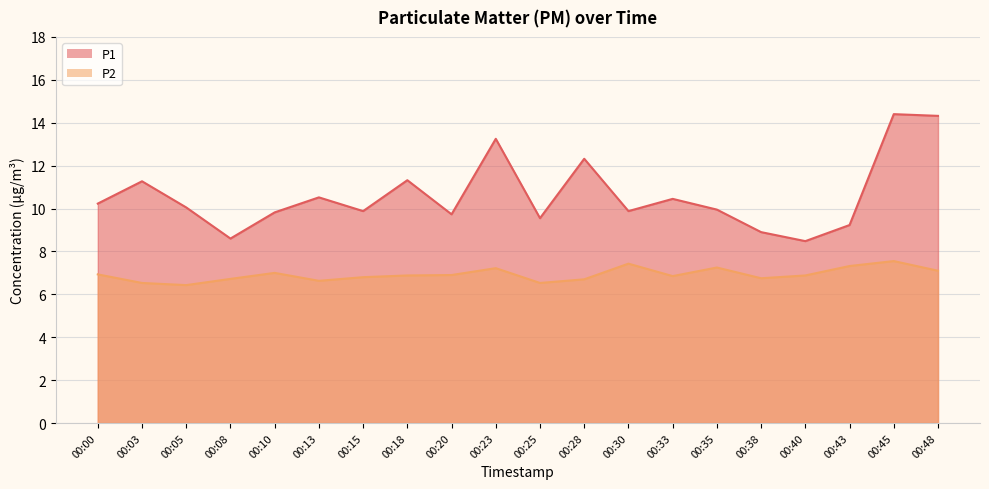

What is the sum of the P1 values at 00:25 and 00:15?

19.4